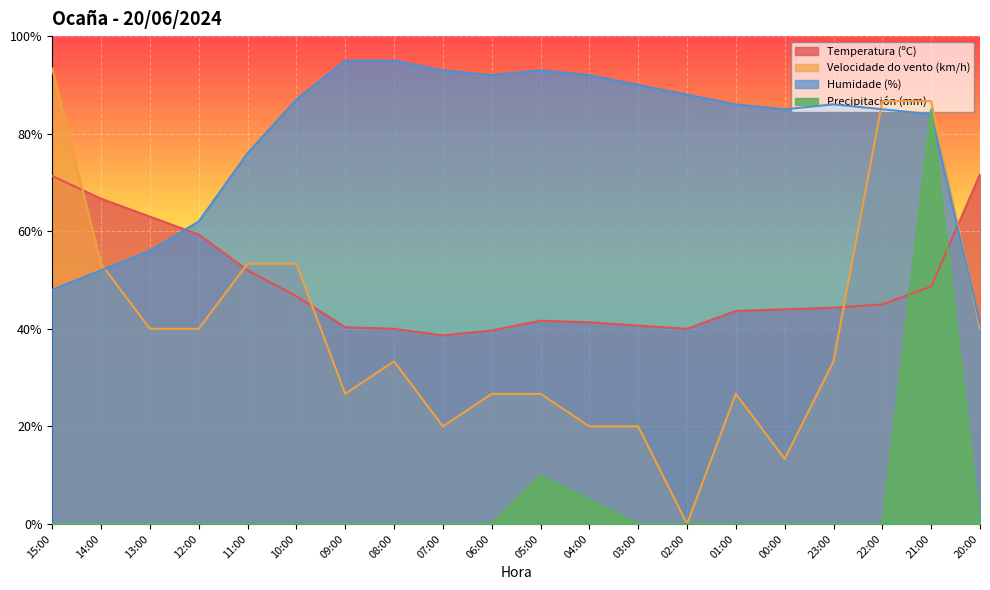

Which category has the highest value in the Precipitación (mm) series?

21:00